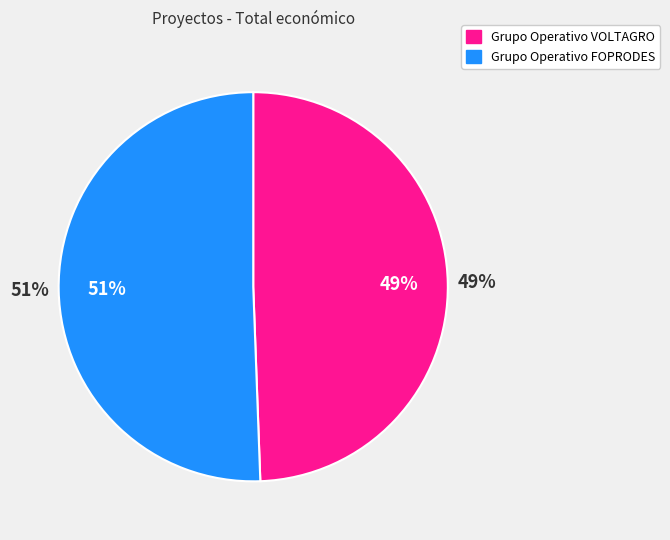

Which slice is the smallest?

Grupo Operativo VOLTAGRO